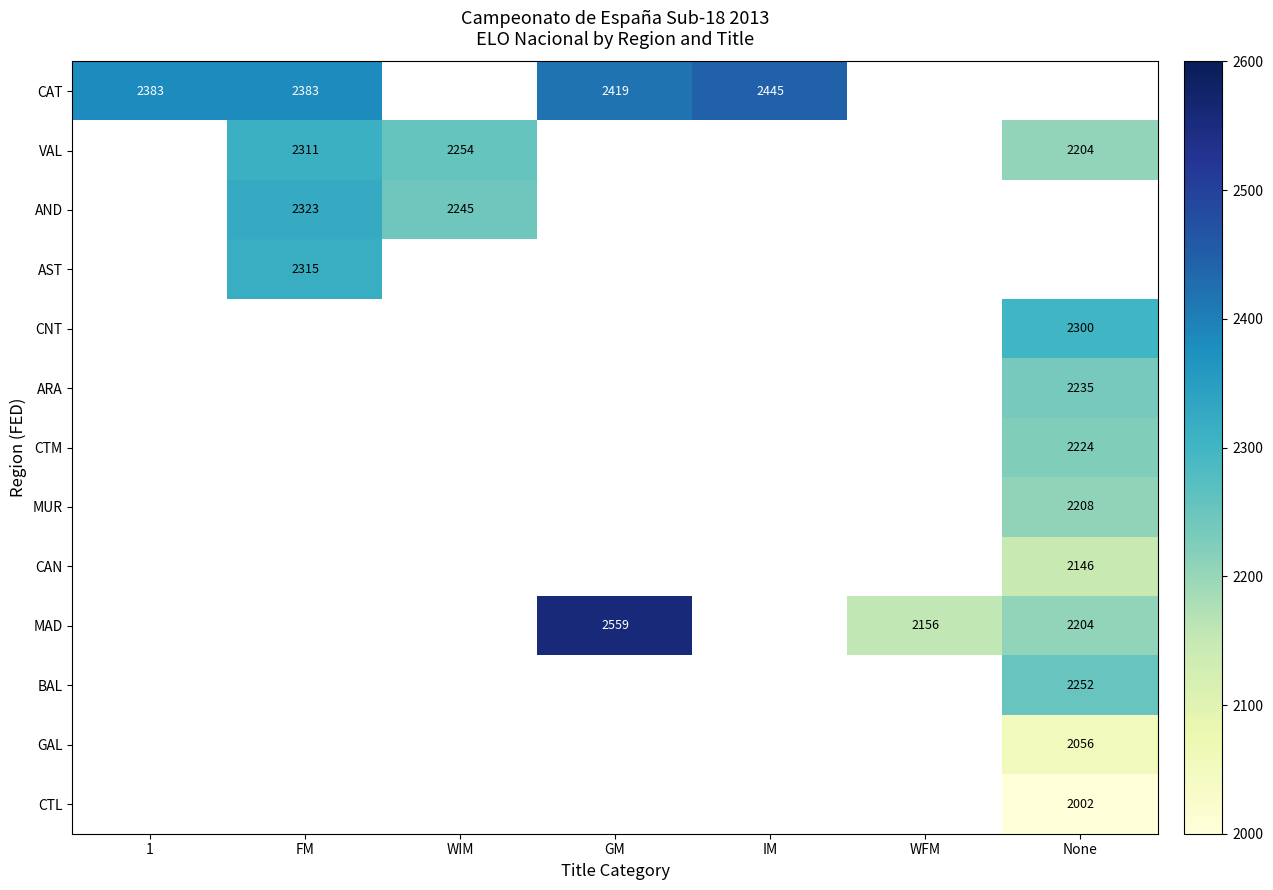

True or false: VAL has a value of 2311 at FM.

True